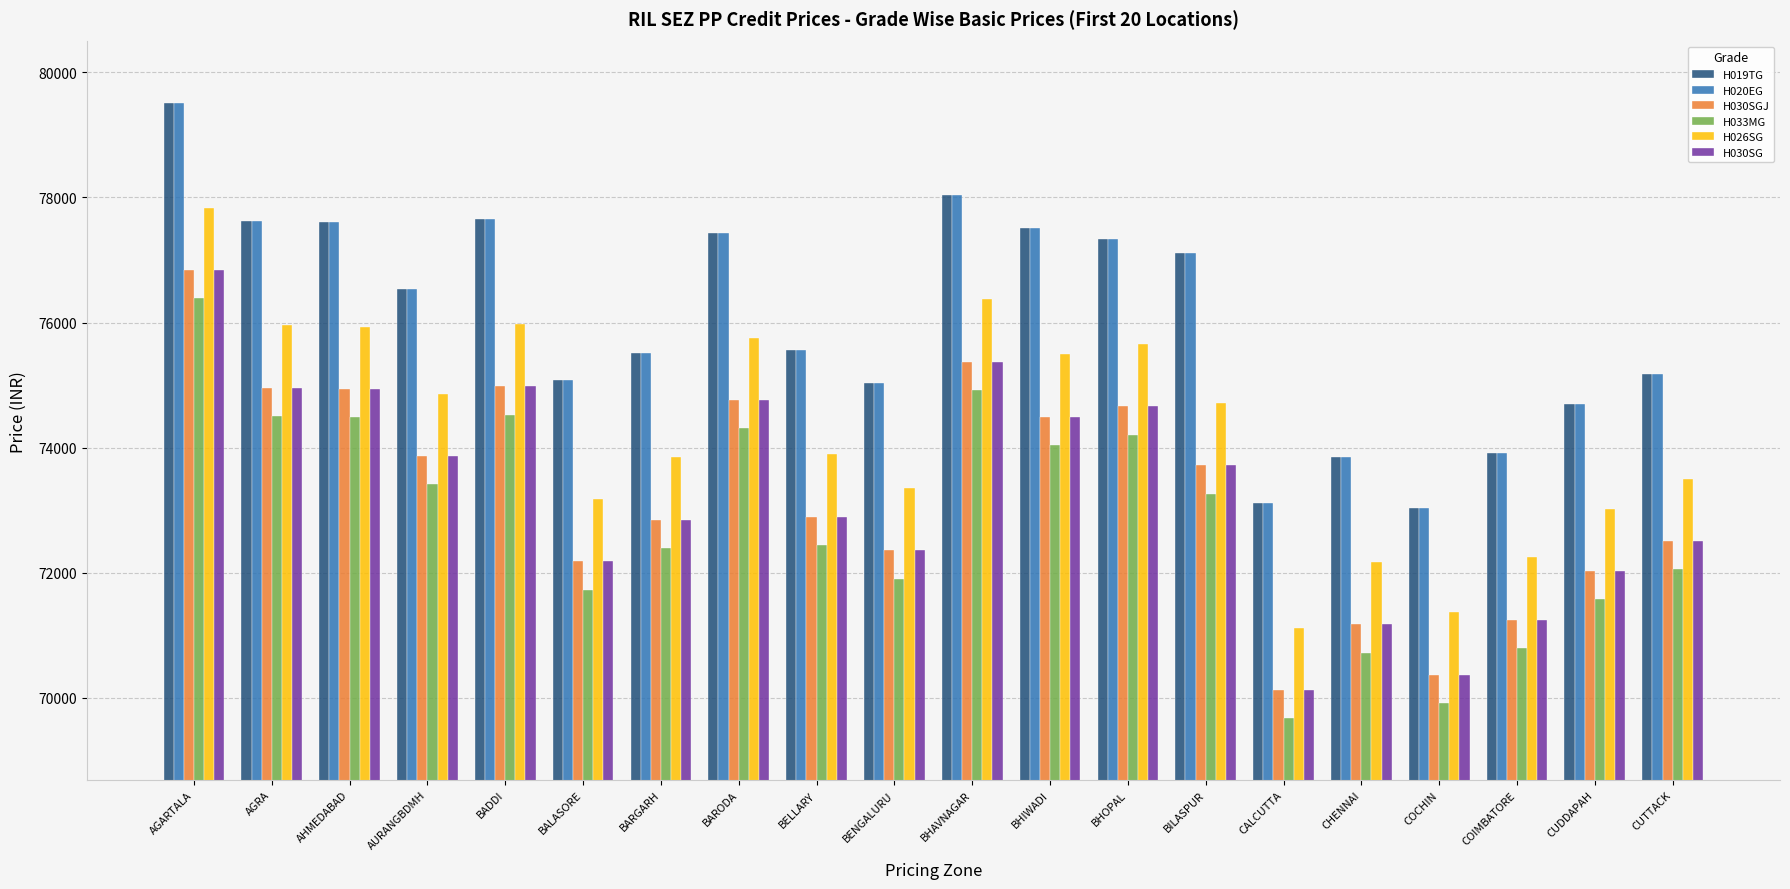

At which label does H030SGJ reach its minimum?

CALCUTTA